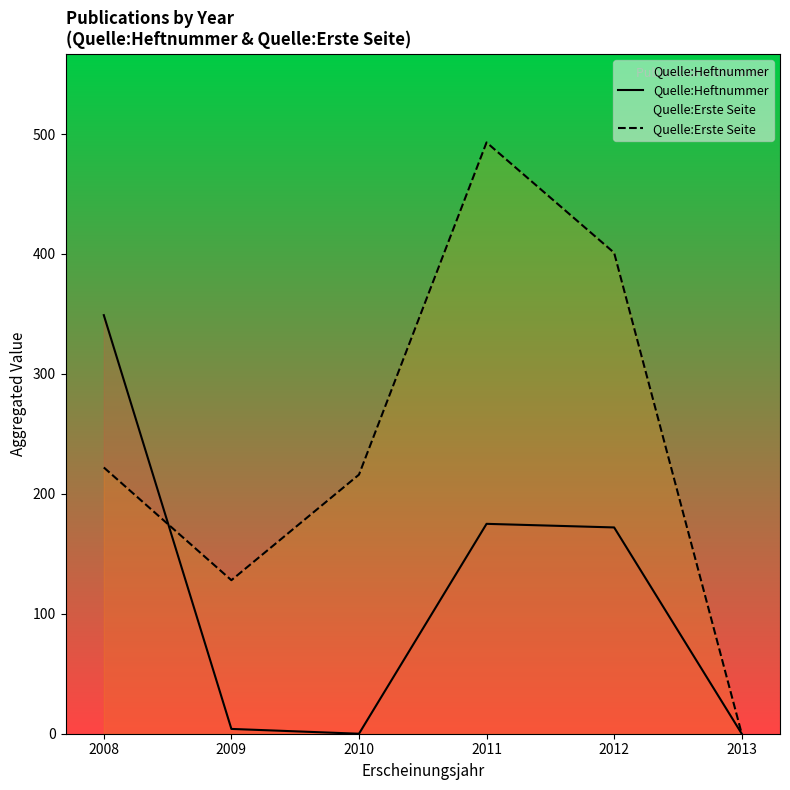

Between 2010 and 2011, which series saw the biggest shift?

Quelle:Erste Seite